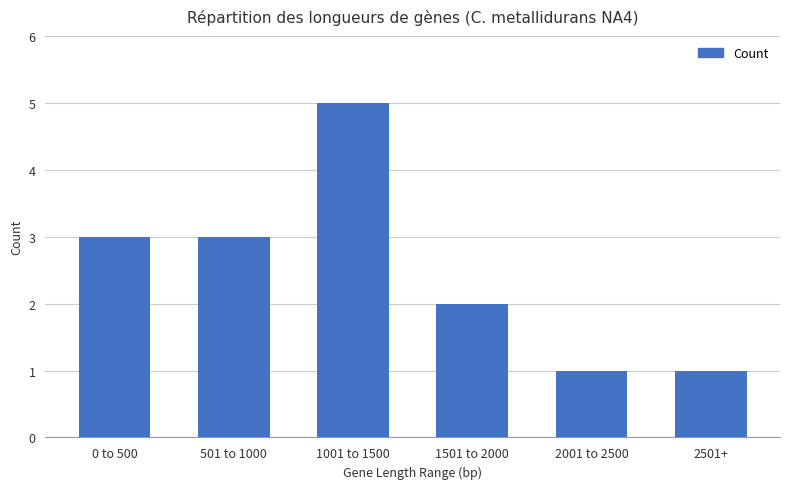

What is the difference between the maximum and minimum values?

4